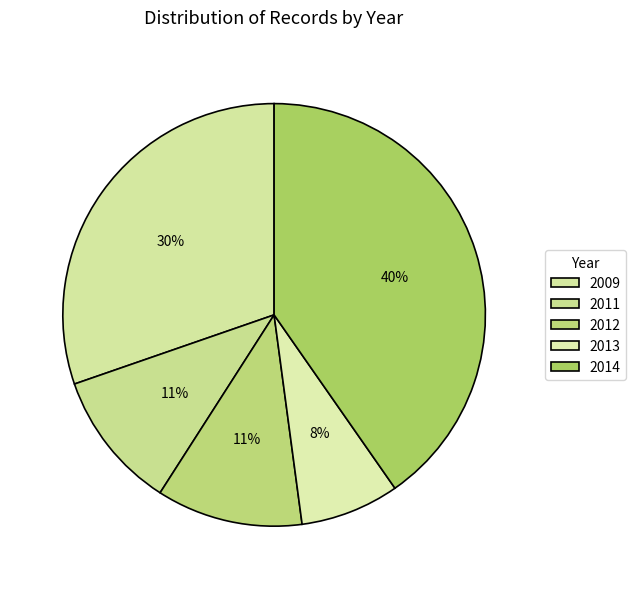

How many segments does this pie chart have?

5